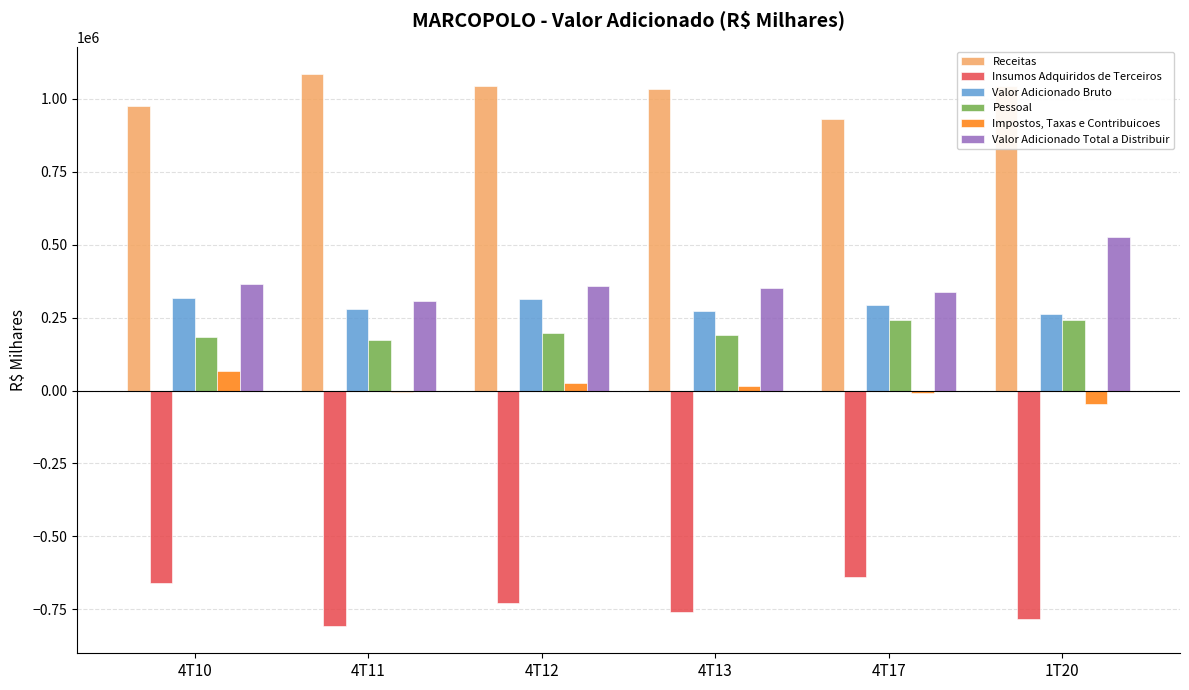

How many distinct data groups are displayed?

6